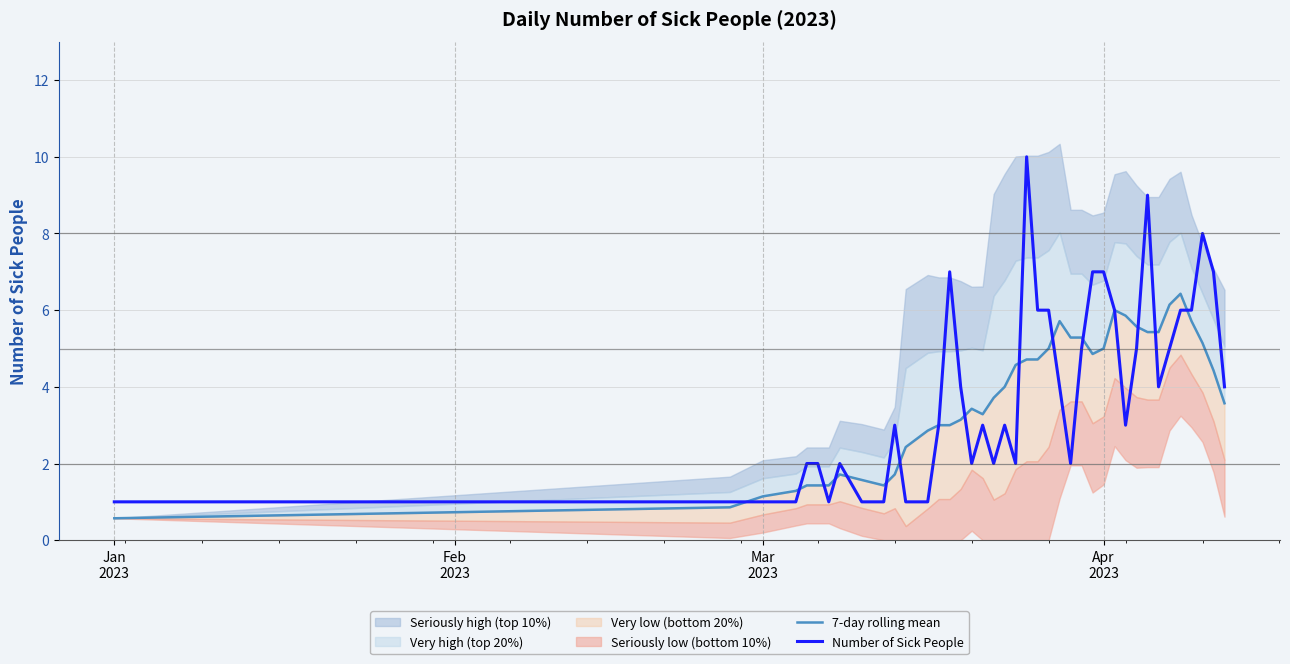

What is the average value of the 7-day rolling mean series?

3.7